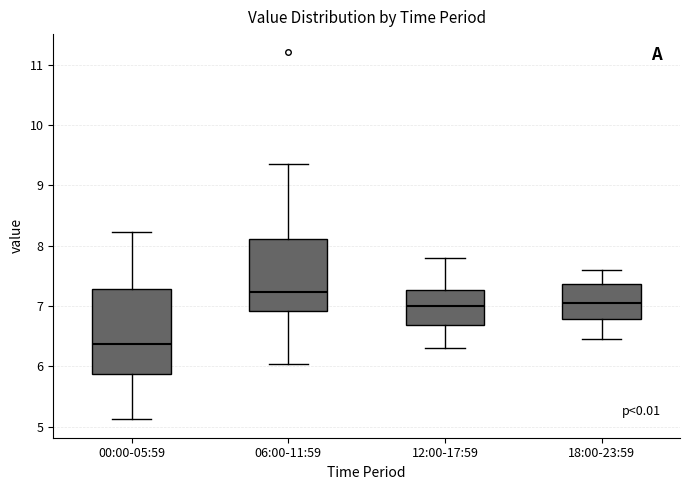

Reading left to right, read every box against the y-axis: the position of its median line, the range the box covers, and the ends of its whiskers. The values are not printed on the chart, so give them approximately, as read against the axis.

00:00-05:59: median 6.4, box 5.9 to 7.3, whiskers 5.1 to 8.2
06:00-11:59: median 7.2, box 6.9 to 8.1, whiskers 6.0 to 9.4
12:00-17:59: median 7.0, box 6.7 to 7.3, whiskers 6.3 to 7.8
18:00-23:59: median 7.1, box 6.8 to 7.4, whiskers 6.5 to 7.6